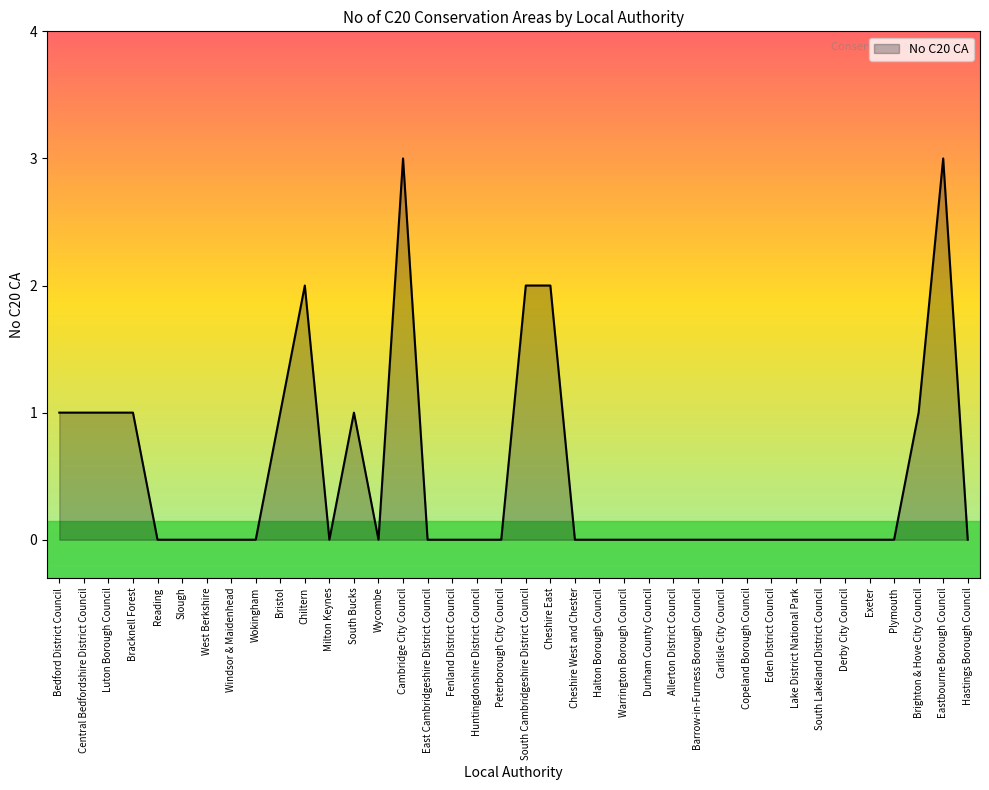

What position from the right is South Cambridgeshire District Council?

19